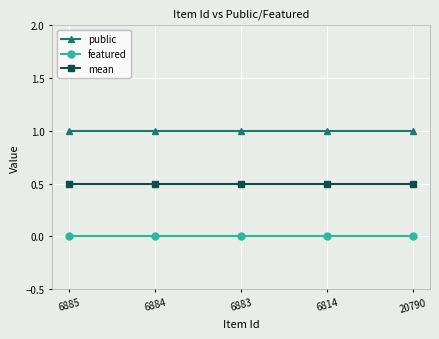

True or false: mean has more than 2 interior local peaks.

False